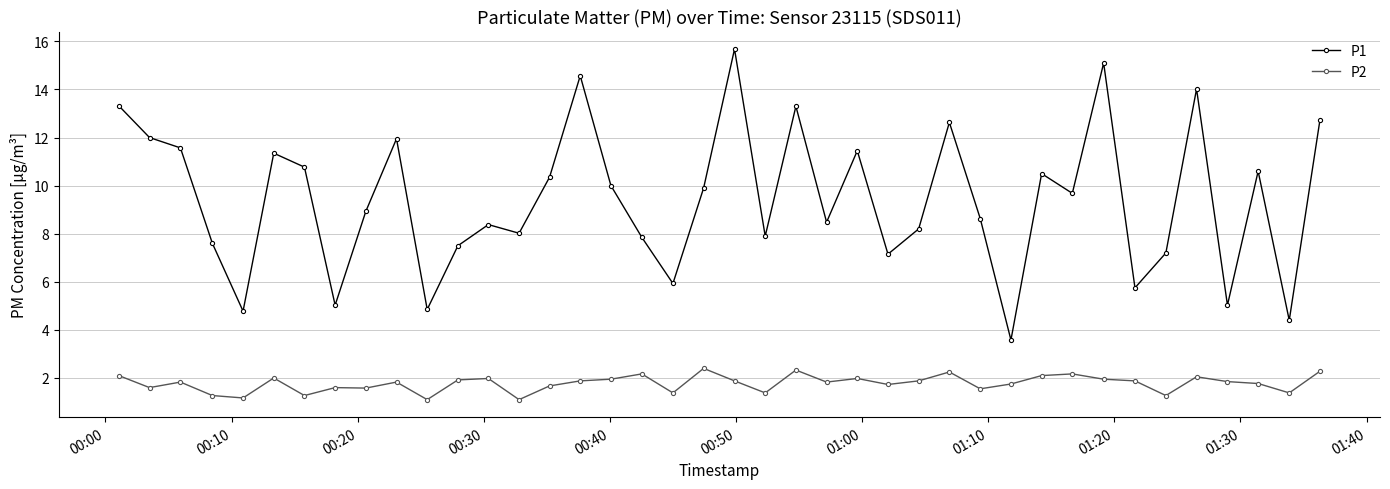

List the series in order of their overall mean, lowest first.

P2, P1